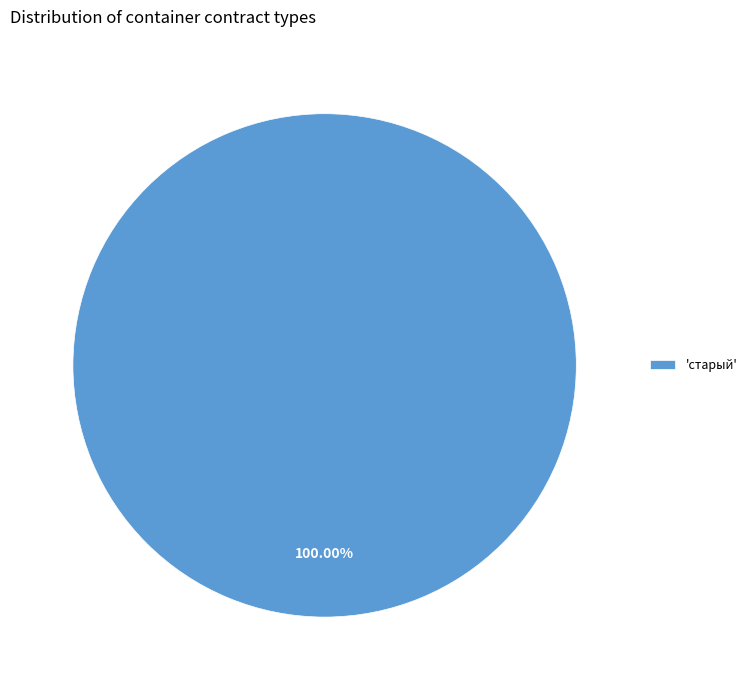

Is there any slice that represents more than half of the pie?

Yes